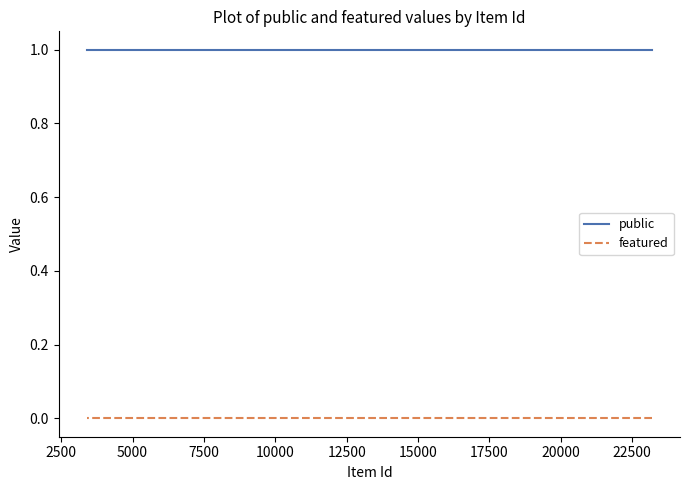

Rank the series by their maximum value, from lowest to highest.

featured, public